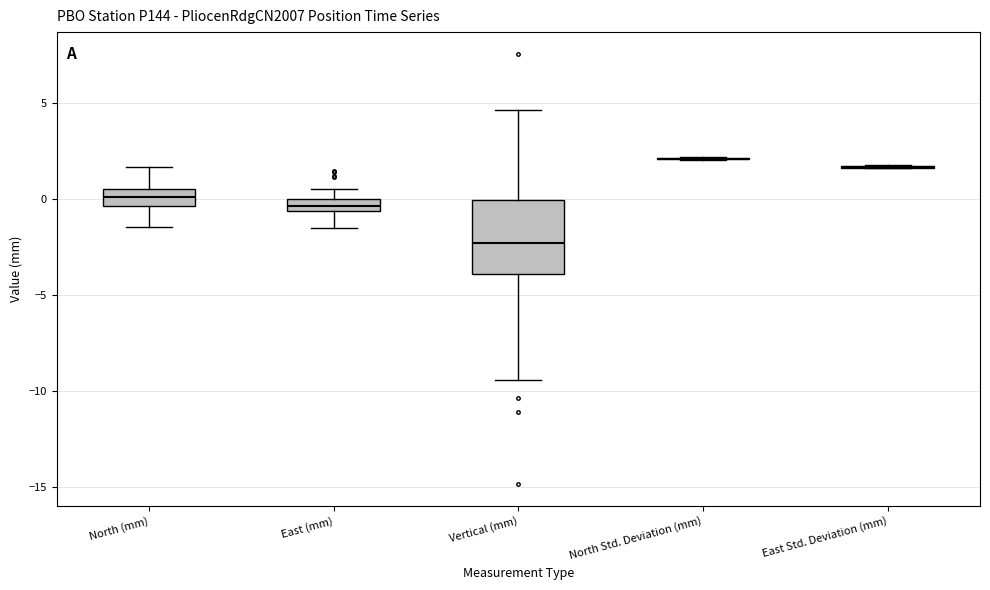

Which box is the tallest, from its lower edge to its upper edge?

Vertical (mm)